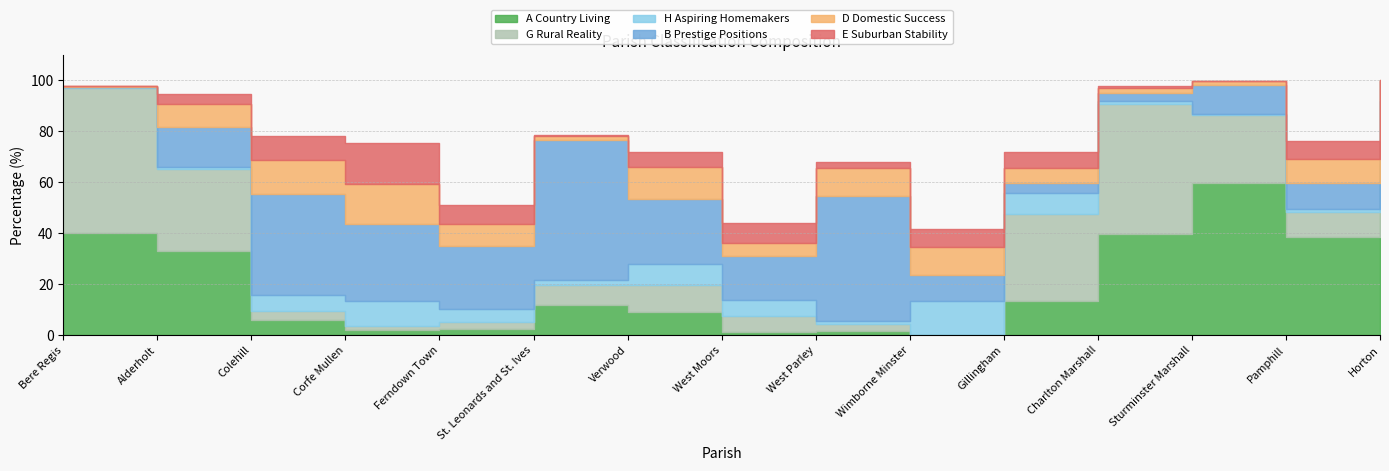

How many lines are shown in the chart?

6